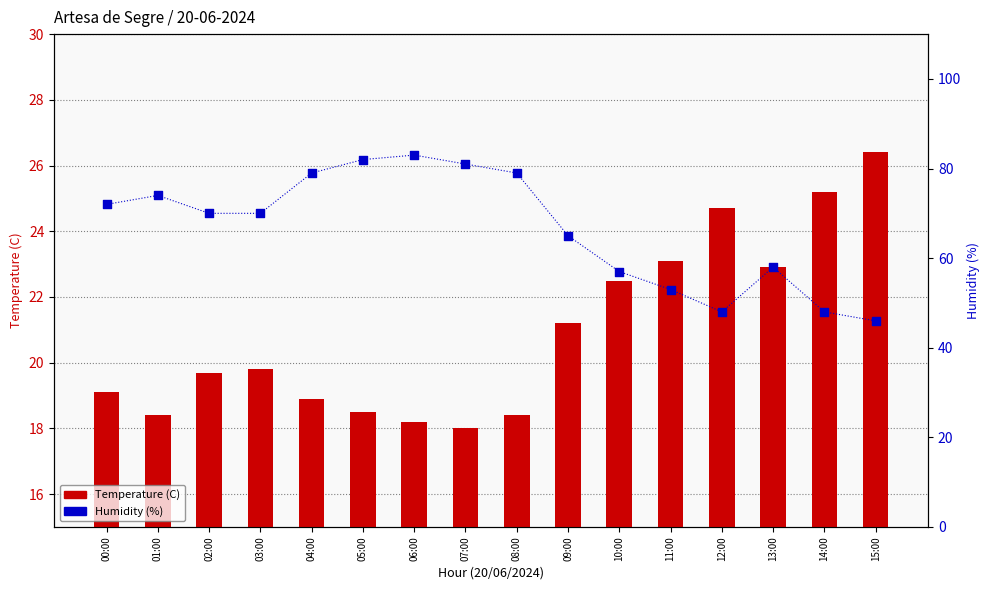

At which category is the sum across all series the highest?

06:00